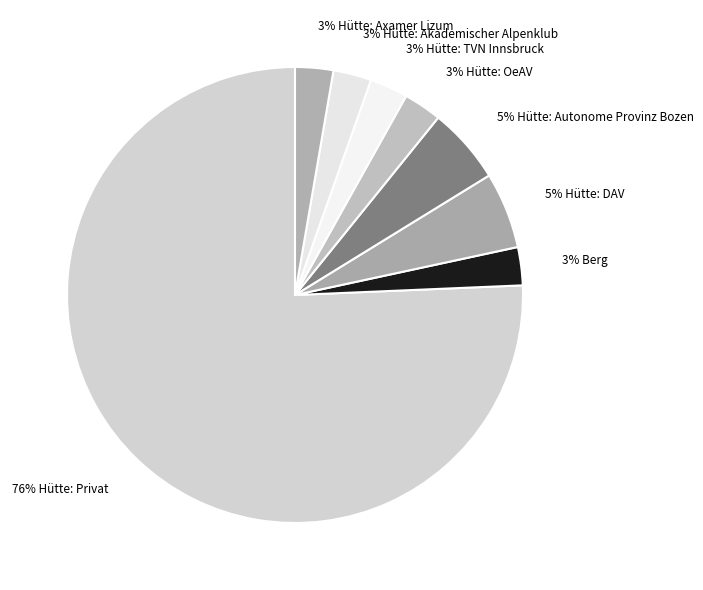

Does 5% Hütte: DAV represent more than half of the total?

No